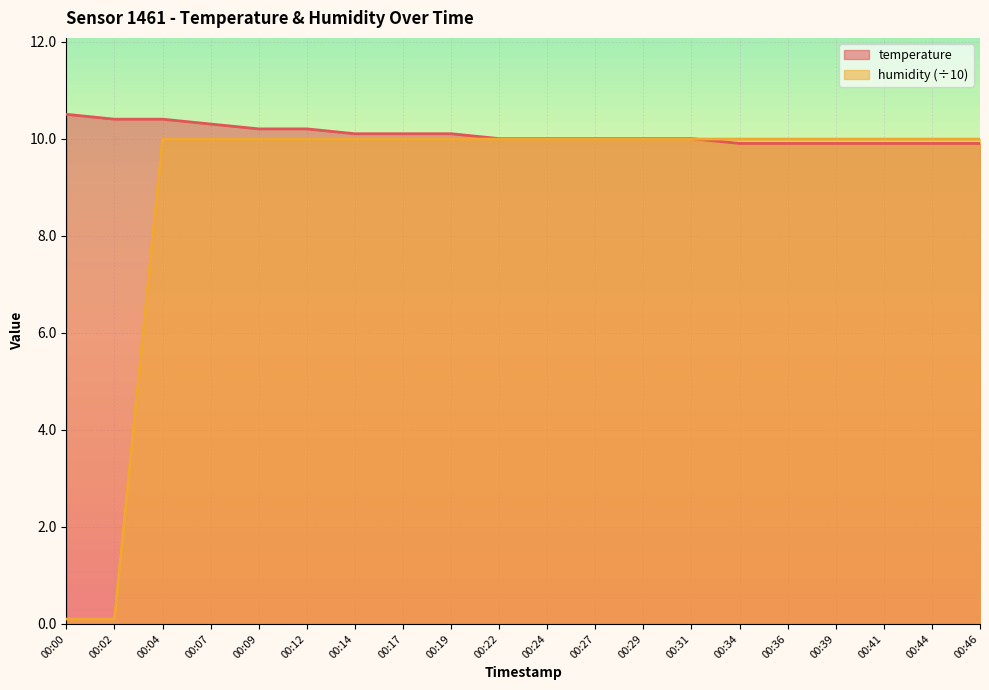

What is the sum of the temperature values at 00:39 and 00:14?

20.0